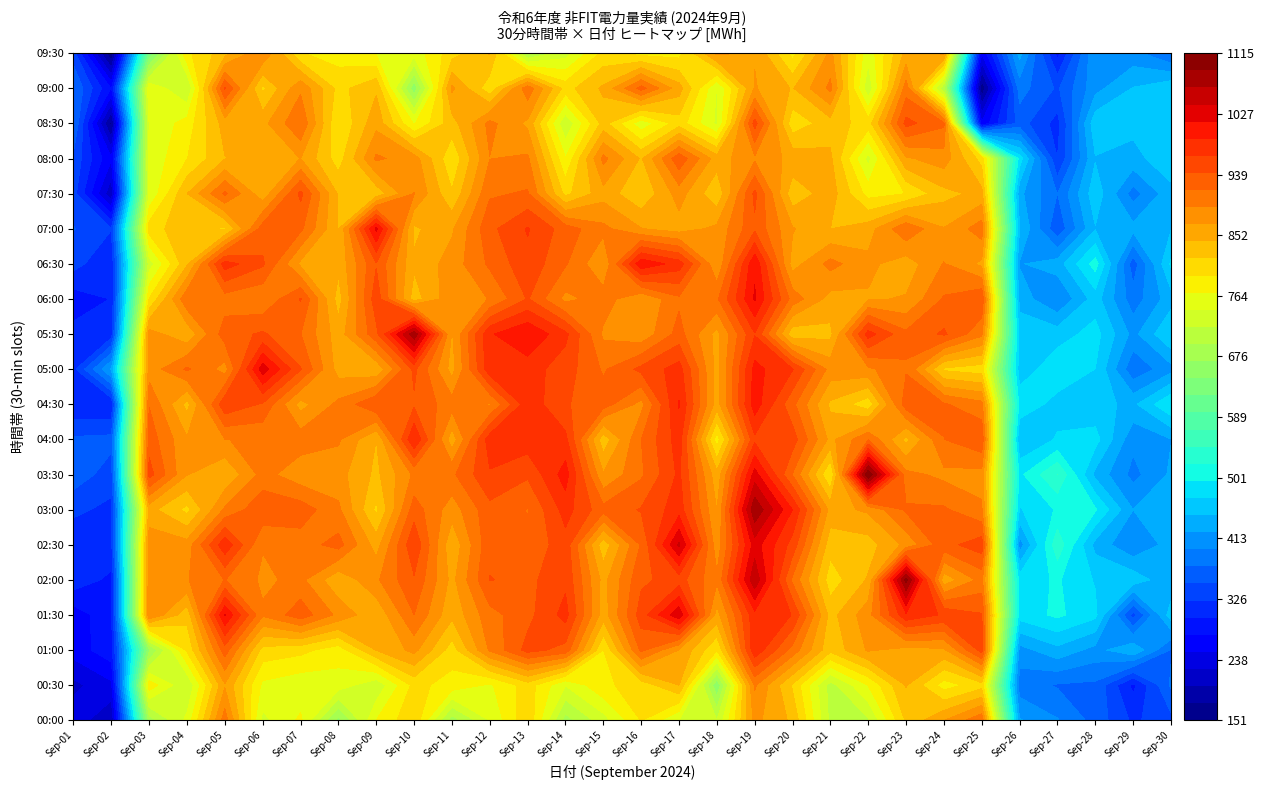

How many data points in 20 are less than 784?

15